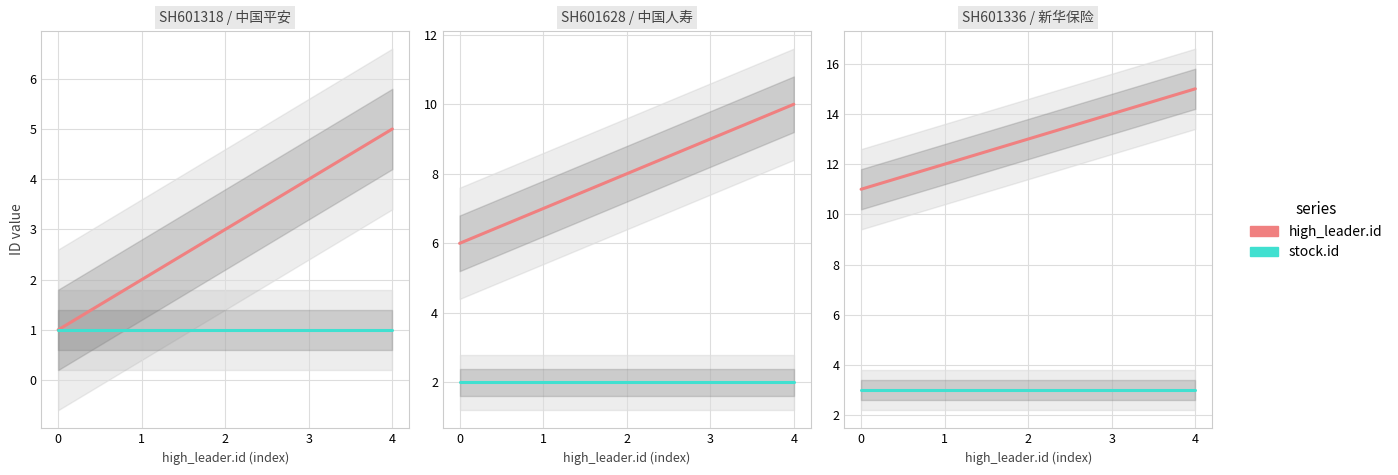

Reading right to left, extract all data points from this chart.

high_leader.id: 15	14	13	12	11
stock.id: 3	3	3	3	3